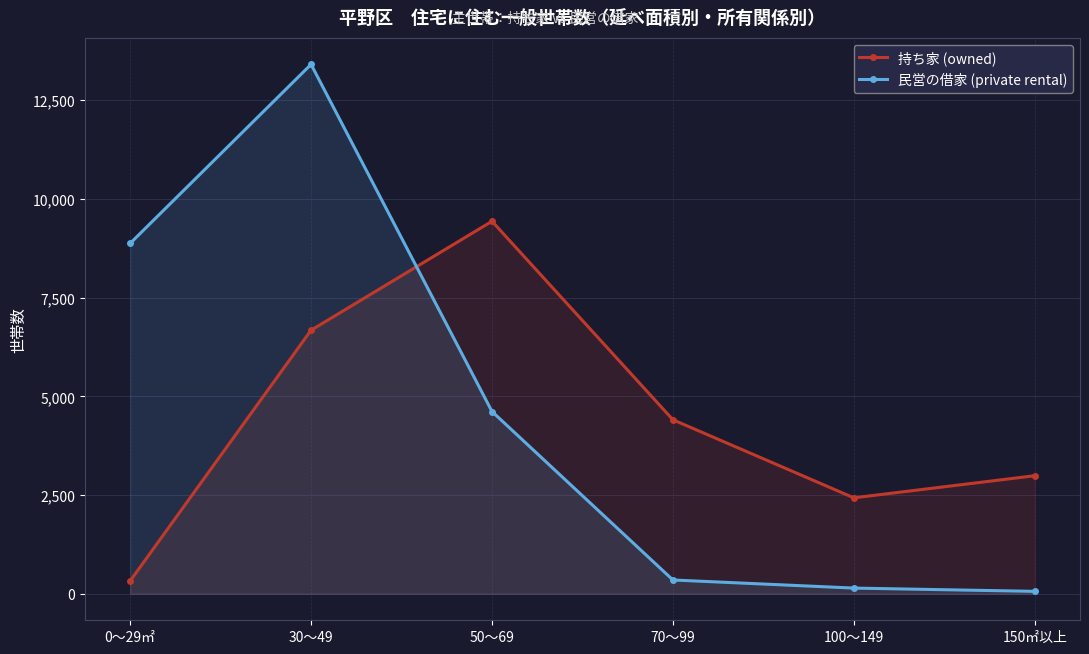

Which series changed the most between 70～99 and 100～149?

持ち家 (owned)